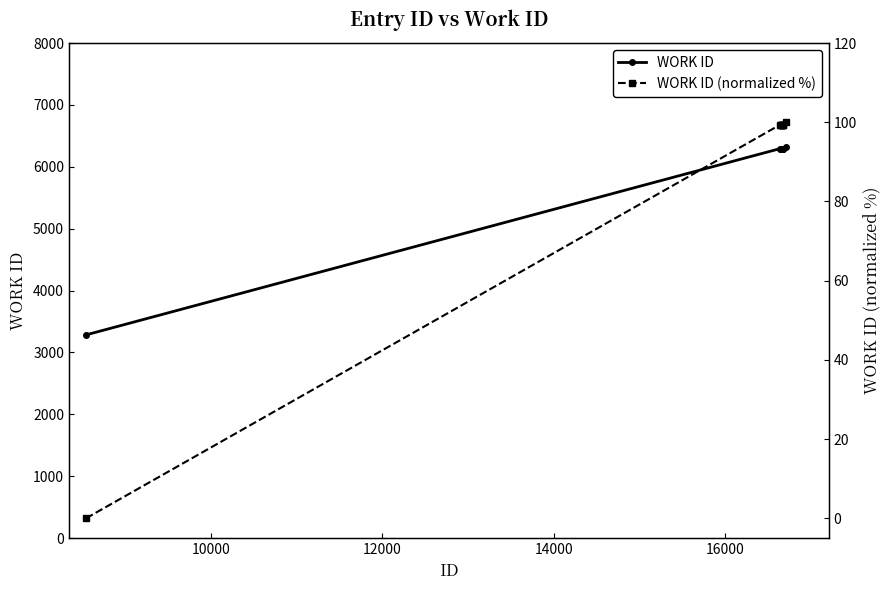

What is the sum of all work_id values?

53648.0